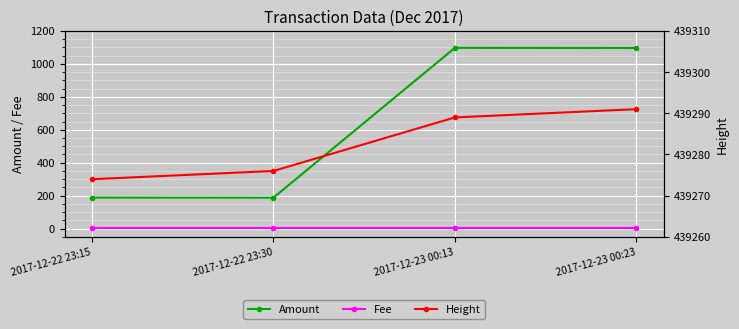

True or false: Amount and Height intersect in this chart.

False